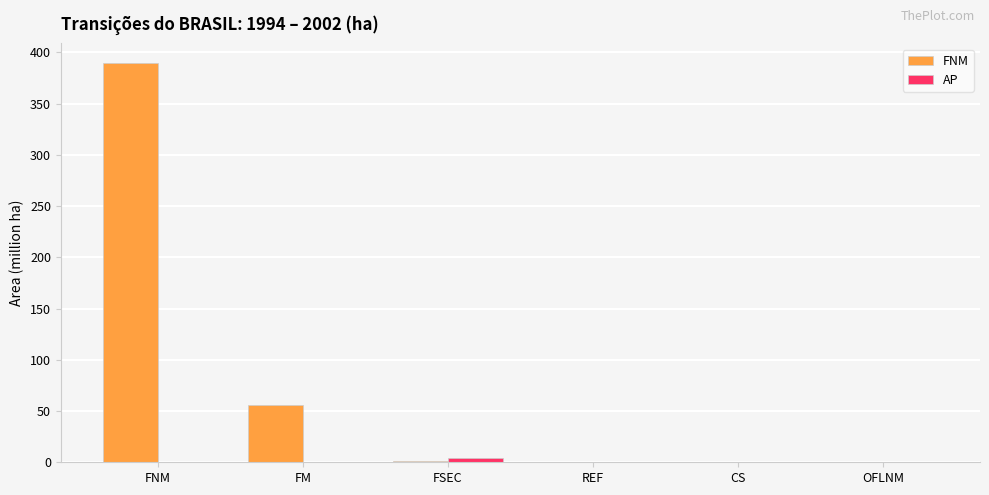

Between FNM and CS, which series saw the biggest shift?

FNM